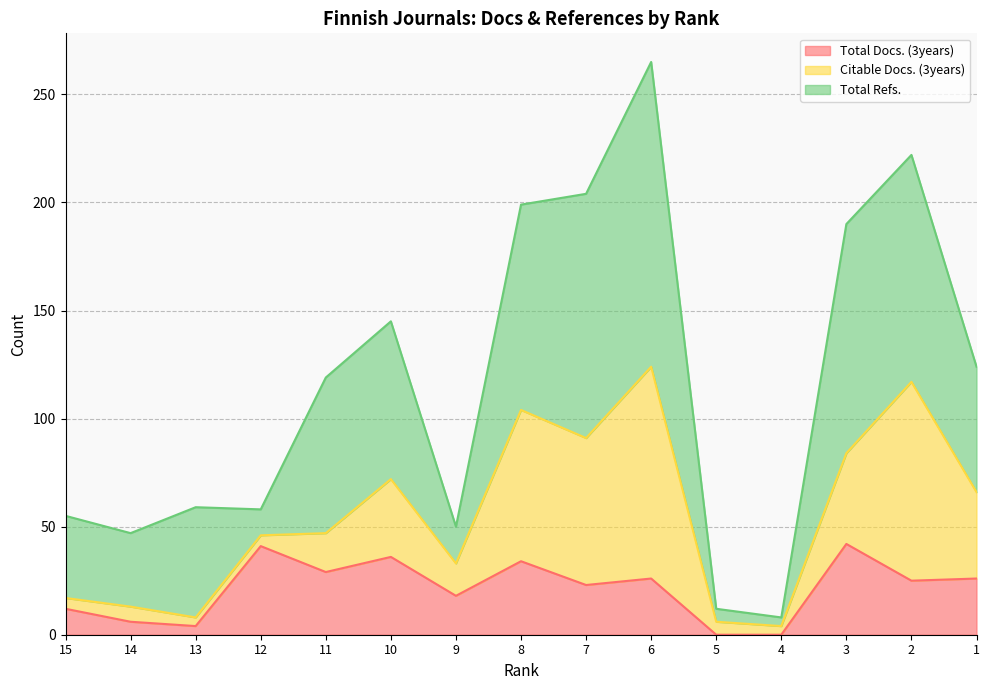

True or false: Citable Docs. (3years) has more than 1 points higher than both neighbors.

True